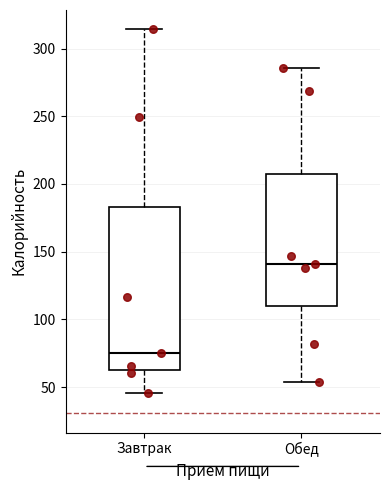

Which box's median line is the highest?

Обед